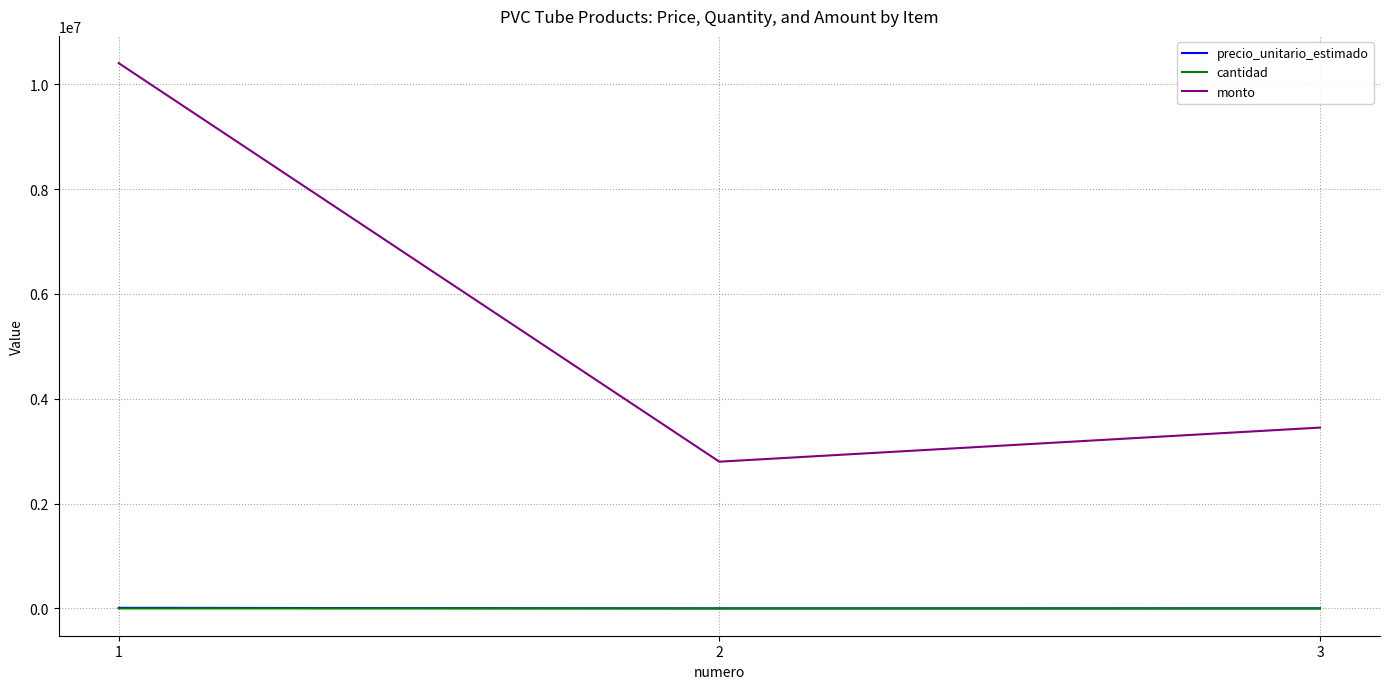

List the labels in order of monto value, smallest first.

2, 3, 1